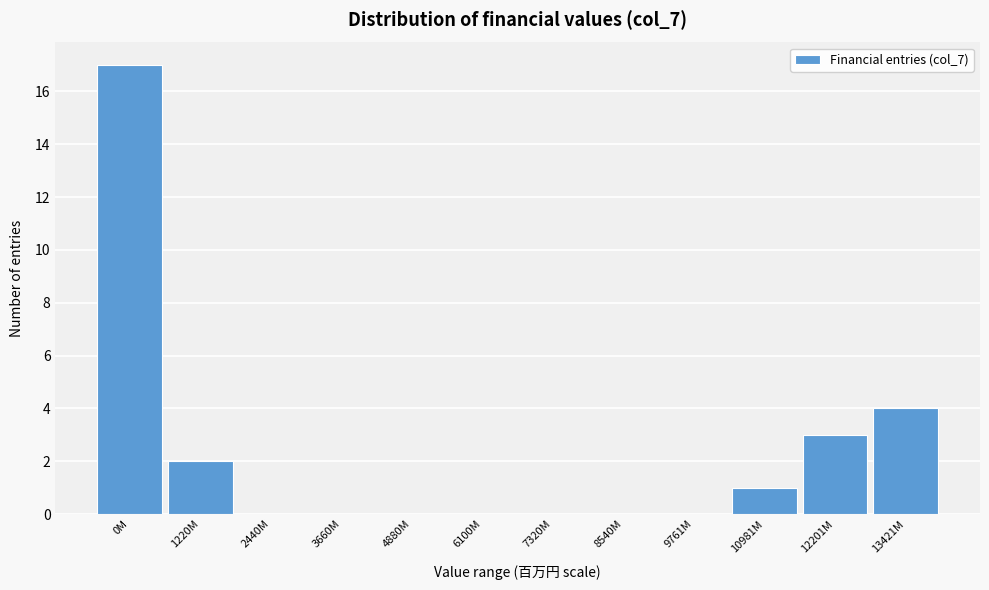

Reading left to right, what are all the values shown in this chart?

0M=17	1220M=2	2440M=0	3660M=0	4880M=0	6100M=0	7320M=0	8540M=0	9761M=0	10981M=1	12201M=3	13421M=4